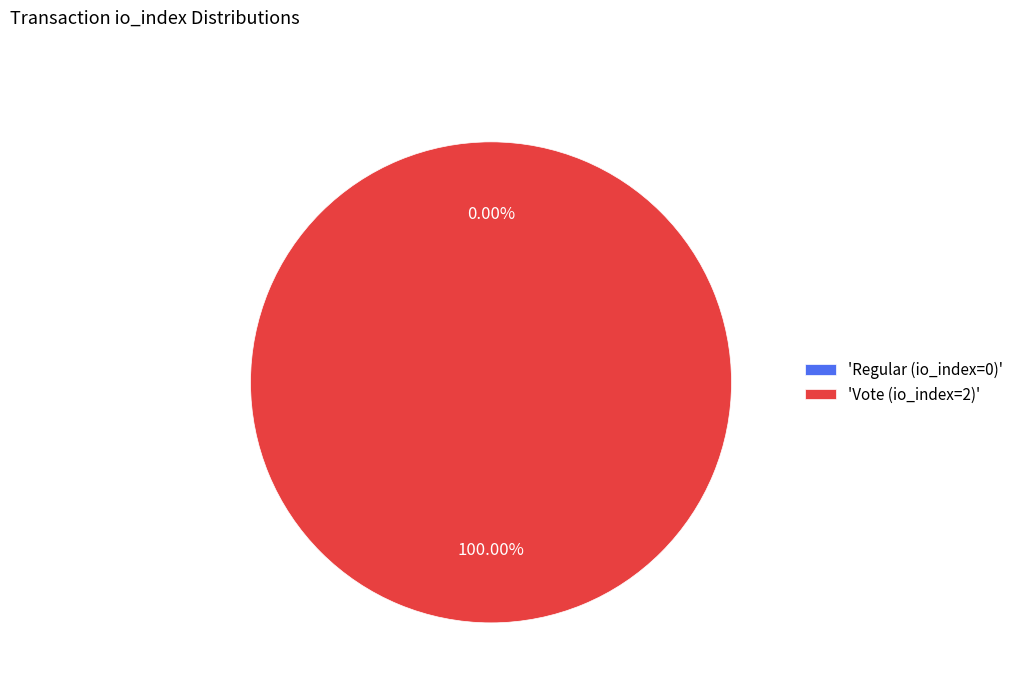

Which has a higher value, Regular (io_index=0) or Vote (io_index=2)?

Vote (io_index=2)